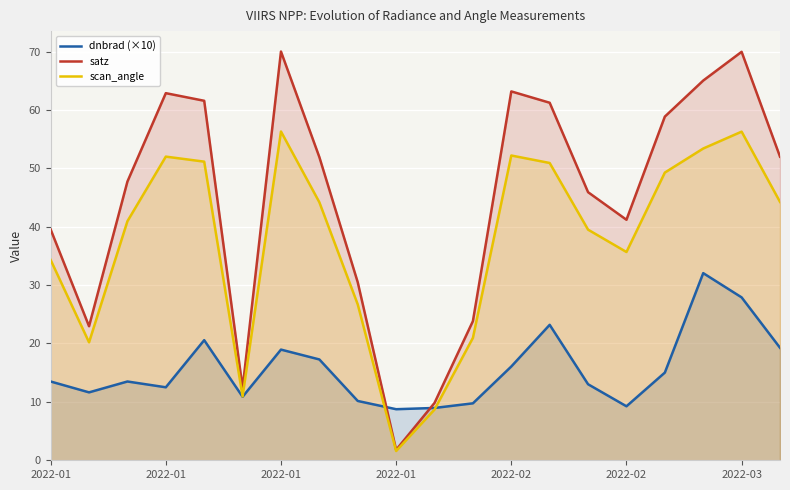

How many intersections are there between dnbrad (×10) and satz?

2